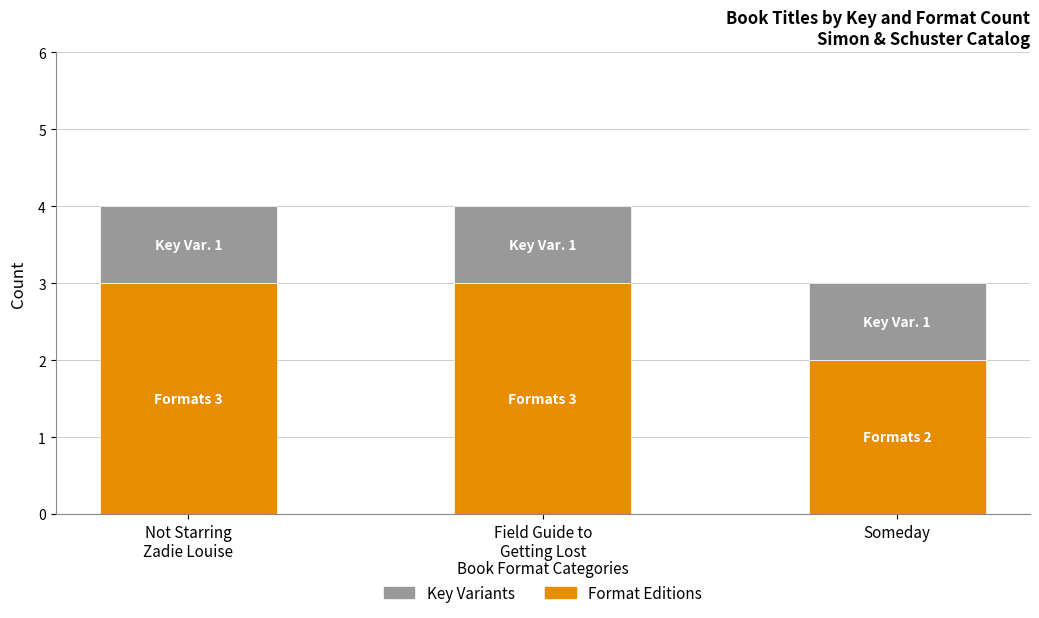

What is the average value of the Format Editions series?

3